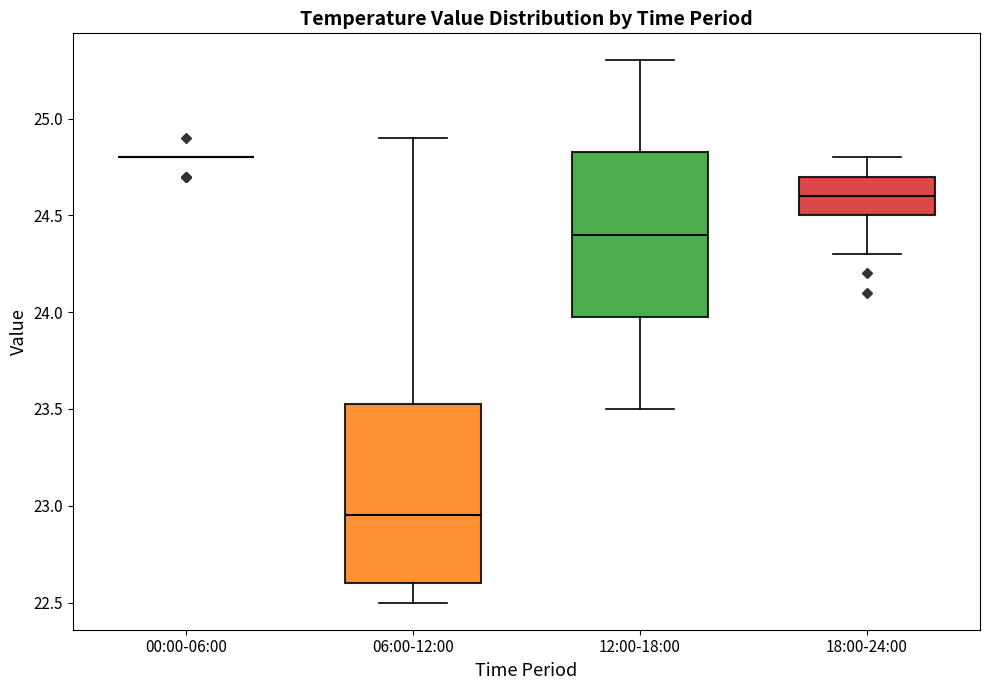

Reading left to right, transcribe this box plot: for each box, give where its median line is, the range the box spans, and where its two whiskers end, as read against the y-axis. The values are not printed on the chart, so give them approximately, as read against the axis.

00:00-06:00: box collapsed to a line at 24.80, whiskers 24.80 to 24.80
06:00-12:00: median 22.95, box 22.60 to 23.55, whiskers 22.50 to 24.90
12:00-18:00: median 24.40, box 24.00 to 24.85, whiskers 23.50 to 25.30
18:00-24:00: median 24.60, box 24.50 to 24.70, whiskers 24.30 to 24.80